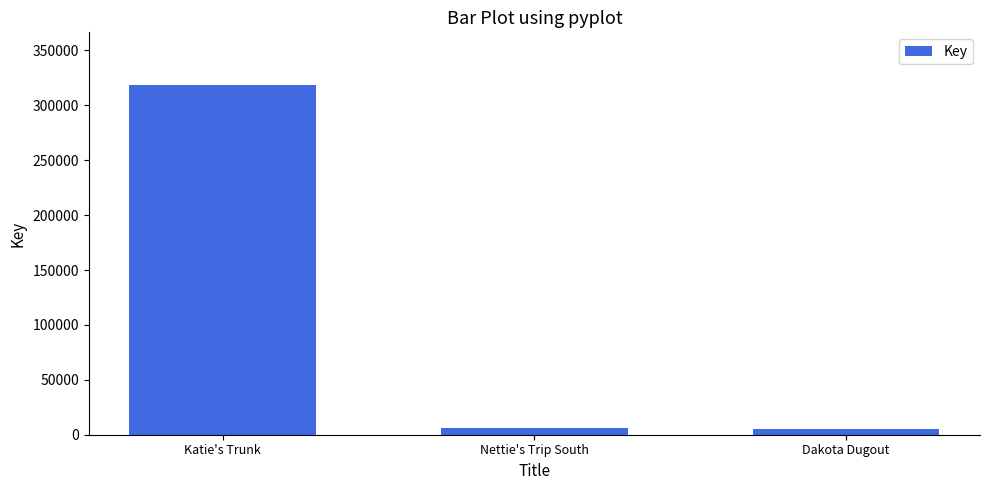

What is the label of the 3rd bar from the right?

Katie's Trunk